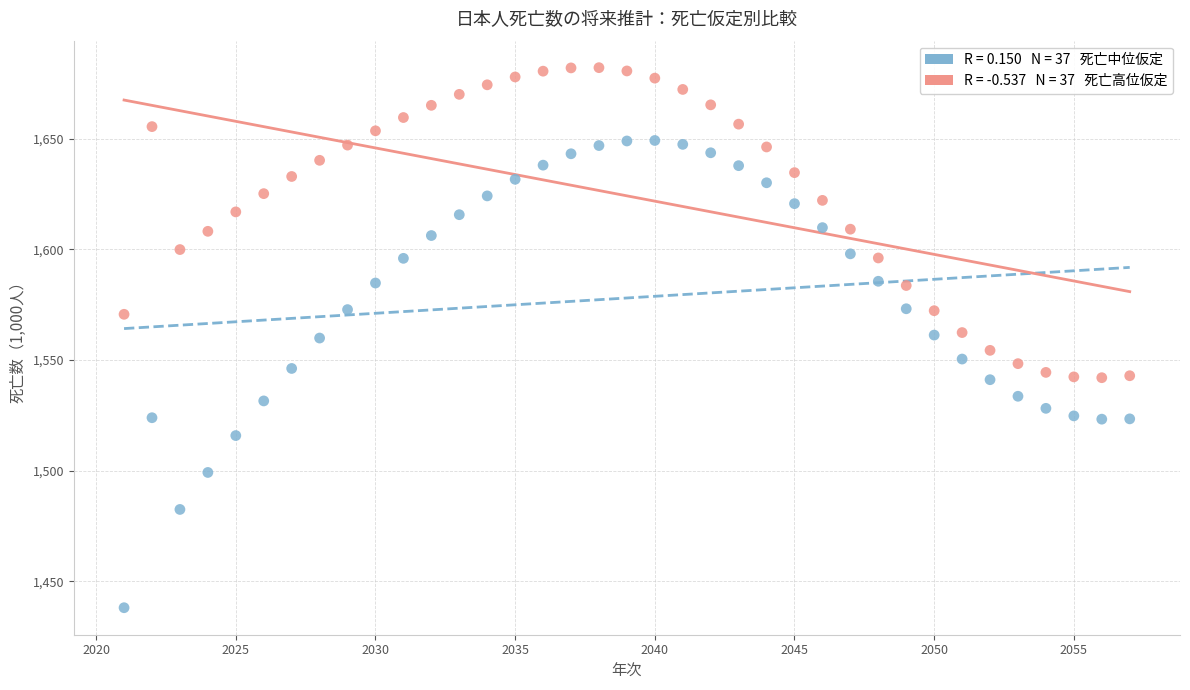

Across all data points, what is the range of Y values (max minus min)?

243.9